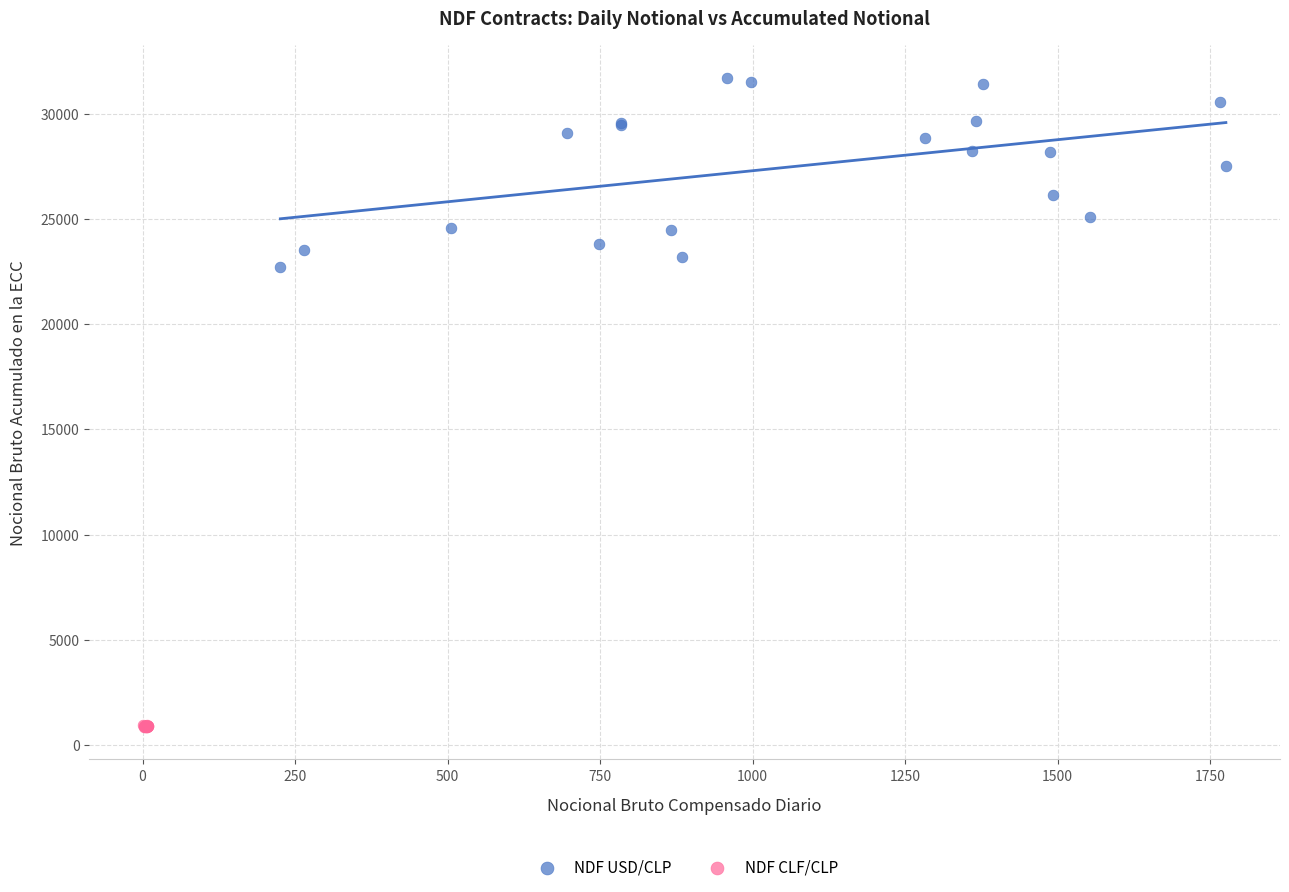

Which series has the widest spread of Y values?

NDF USD/CLP